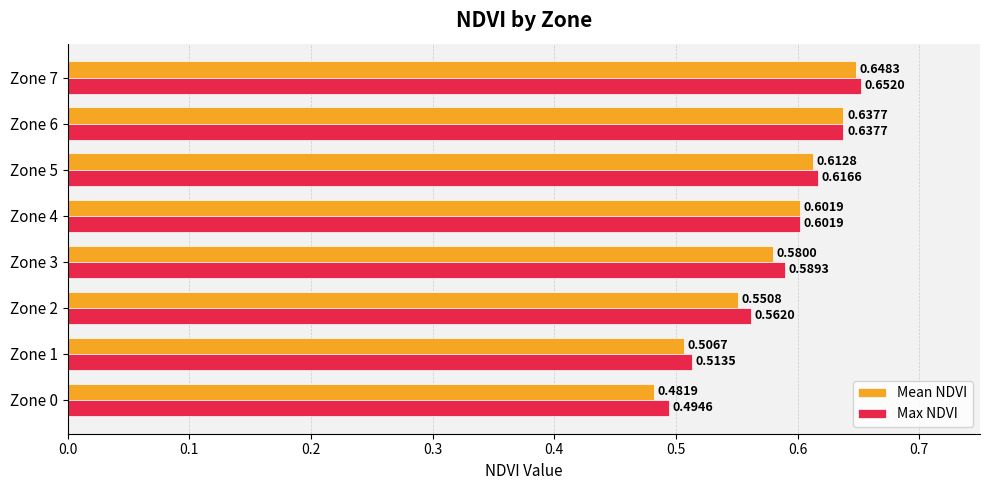

What are all the series names shown in the legend?

Mean NDVI, Max NDVI